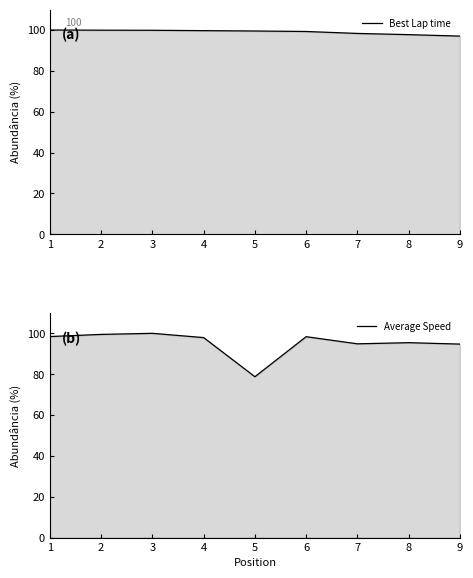

At which category is the sum across all series the highest?

3